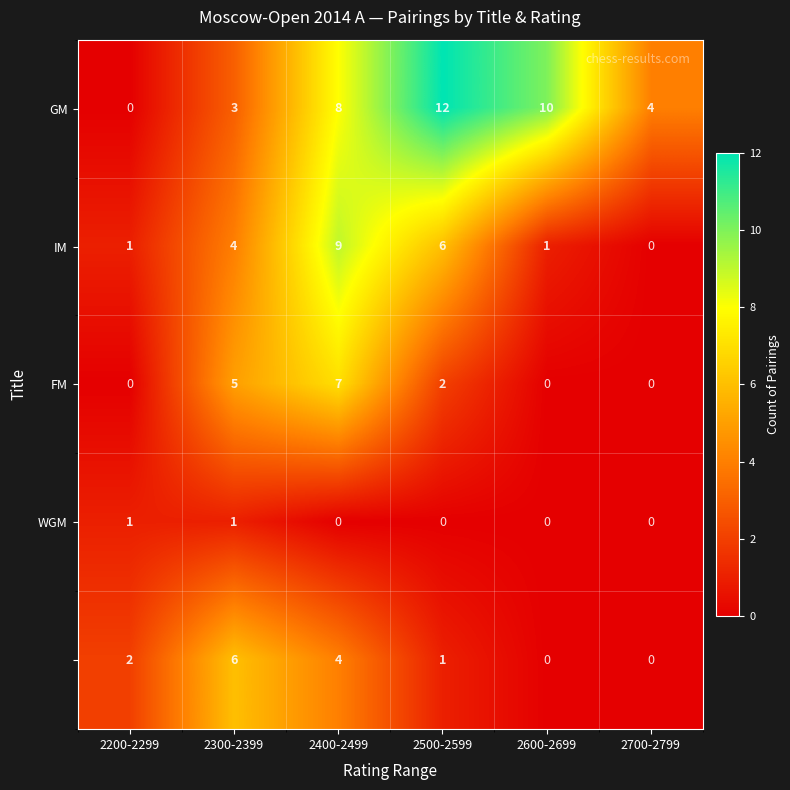

At which category is the sum across all series the highest?

2400-2499